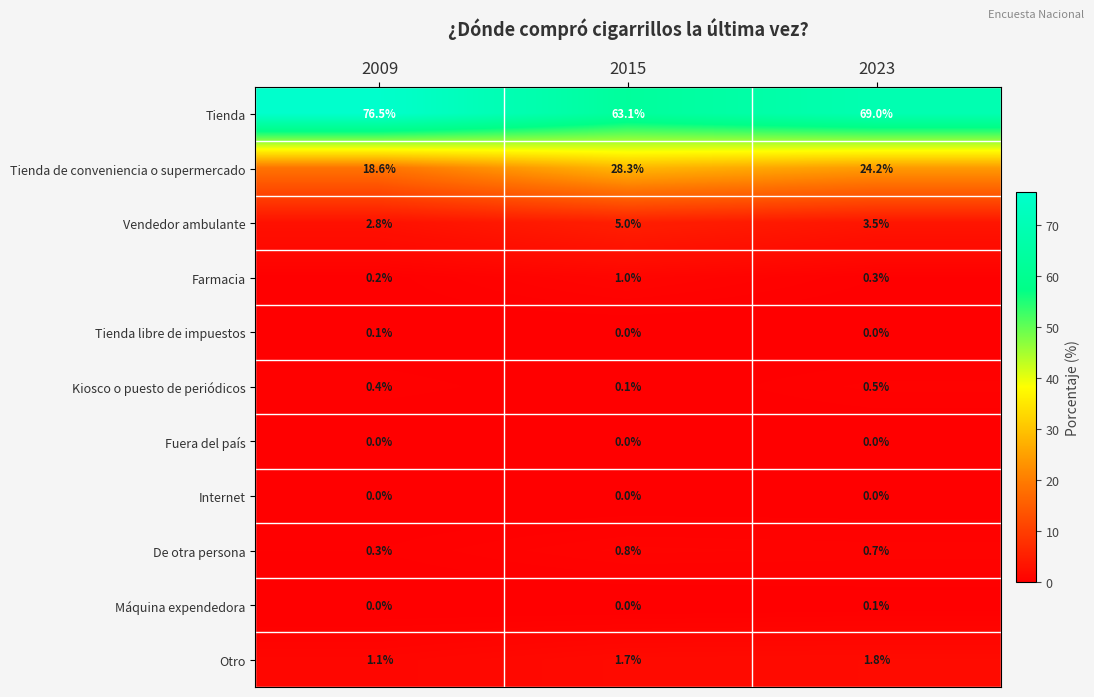

Which category has the highest value in the Tienda de conveniencia o supermercado series?

2015